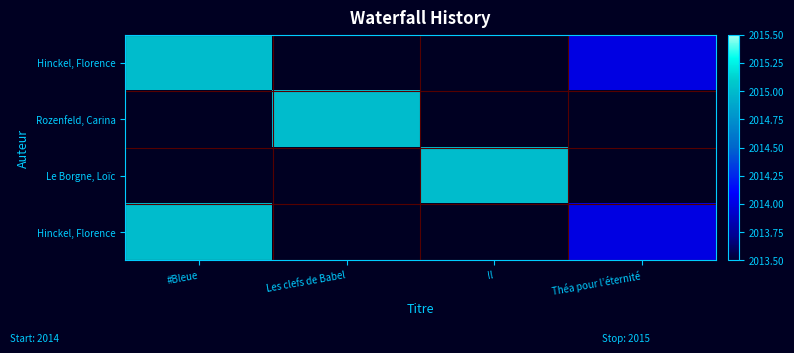

What is the greatest value displayed?

2015.0